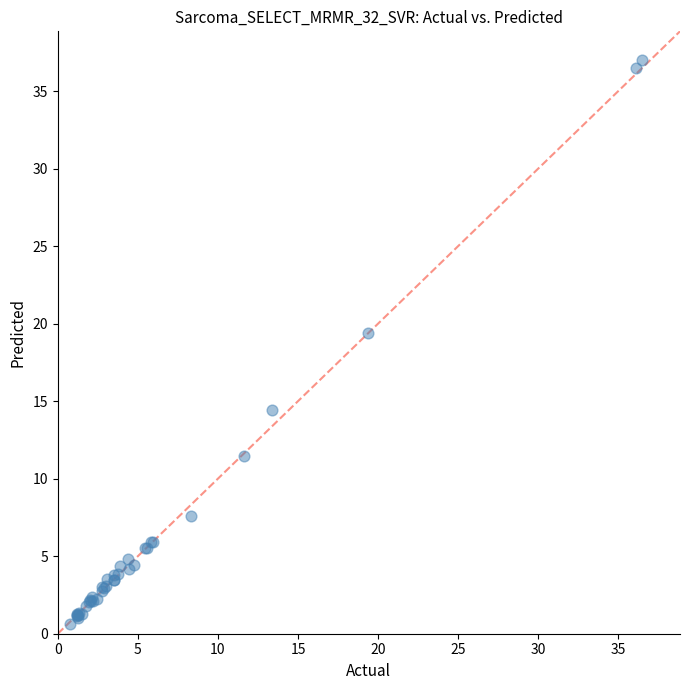

What Y value in the scatter plot is closest to 18?

19.4